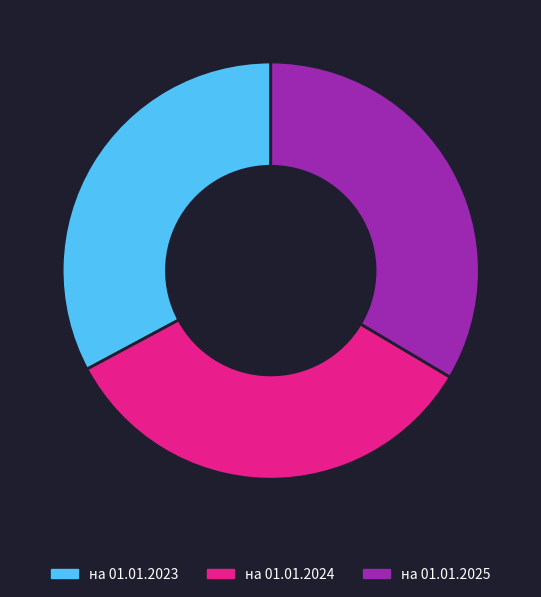

Combined, do на 01.01.2025 and на 01.01.2023 account for over 50%?

Yes